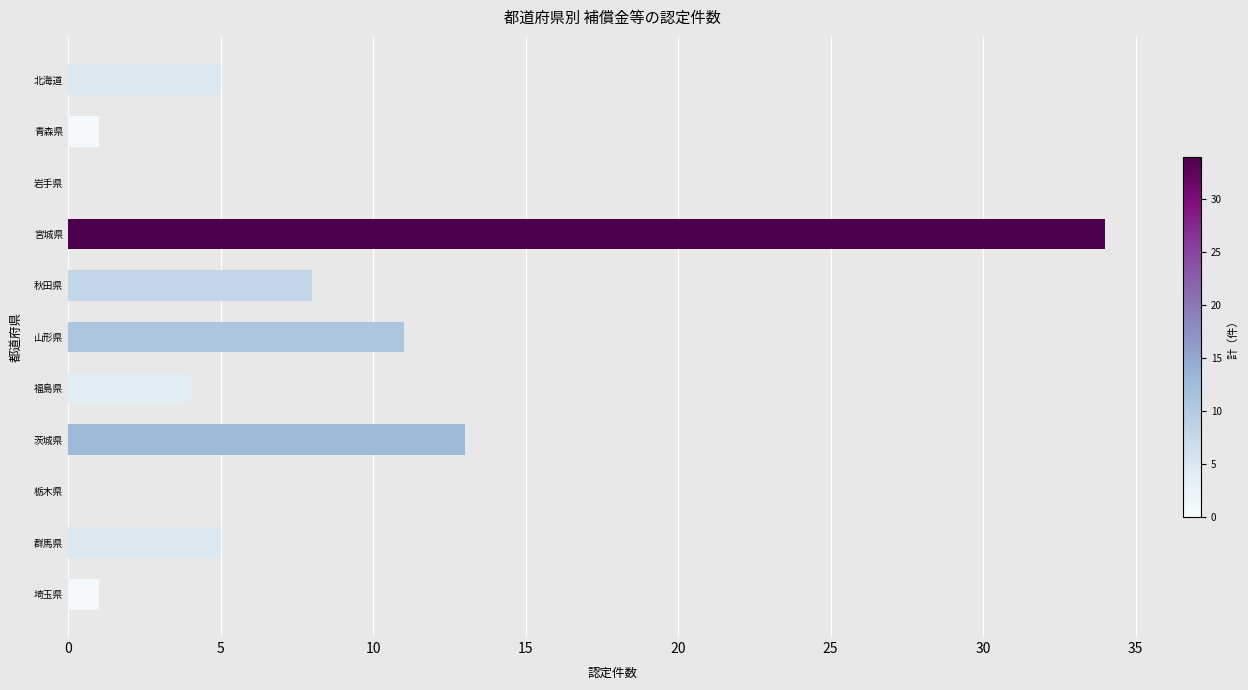

How many categories are shown in the chart?

11